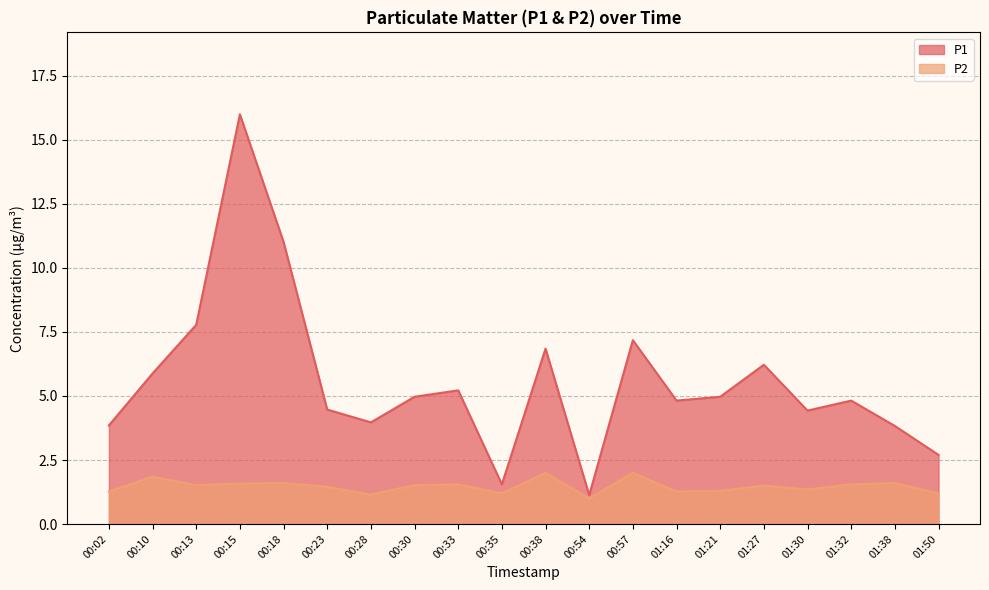

At which label is P2 closest to 1?

00:54